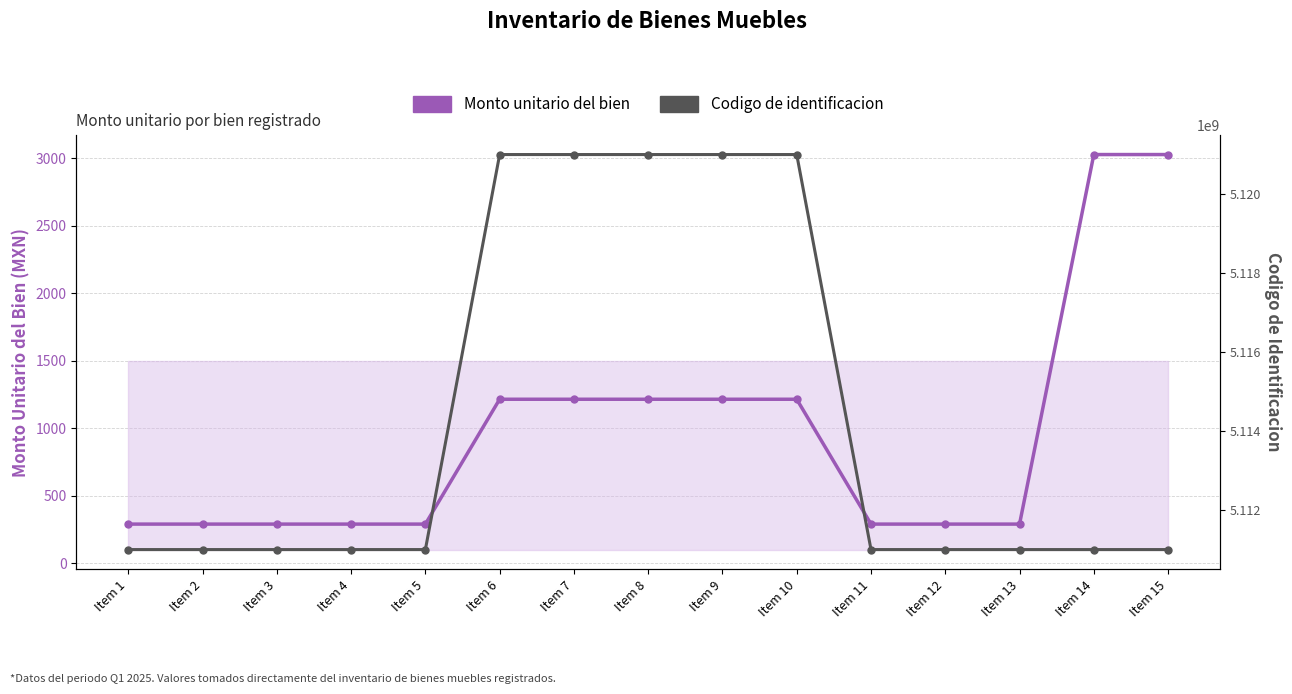

Reading right to left, extract all data points from this chart.

Monto unitario del bien: Item 15=3027.6	Item 14=3027.6	Item 13=288.8	Item 12=288.8	Item 11=288.8	Item 10=1214.1	Item 9=1214.1	Item 8=1214.1	Item 7=1214.1	Item 6=1214.1	Item 5=288.8	Item 4=288.8	Item 3=288.8	Item 2=288.8	Item 1=288.8
Codigo de identificacion: Item 15=5111000448.0	Item 14=5111000448.0	Item 13=5111000418.0	Item 12=5111000418.0	Item 11=5111000418.0	Item 10=5121000076.0	Item 9=5121000076.0	Item 8=5121000076.0	Item 7=5121000076.0	Item 6=5121000076.0	Item 5=5111000418.0	Item 4=5111000418.0	Item 3=5111000418.0	Item 2=5111000418.0	Item 1=5111000418.0